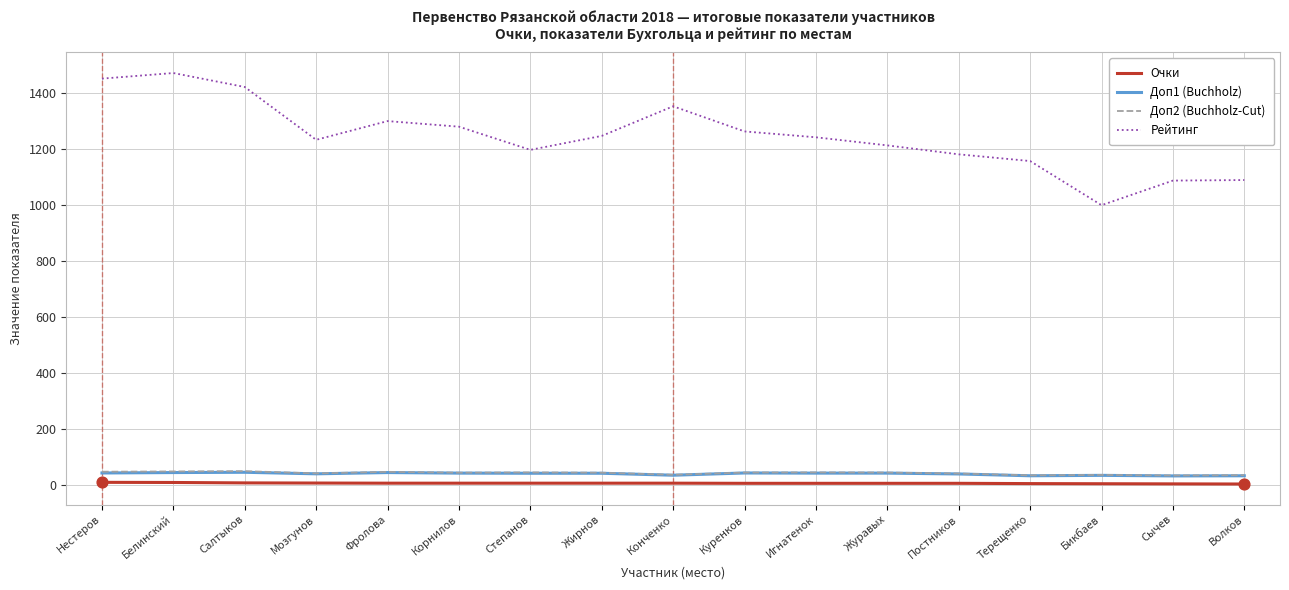

True or false: Рейтинг and Доп2 (Buchholz-Cut) cross at least once.

False